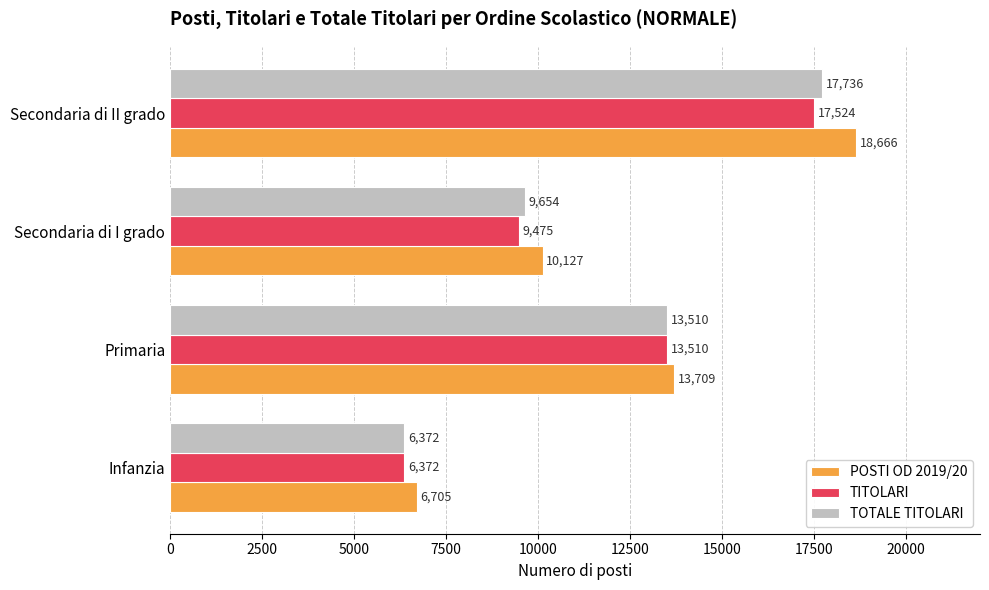

Is it true that POSTI OD 2019/20 equals 29181 at Secondaria di II grado?

False